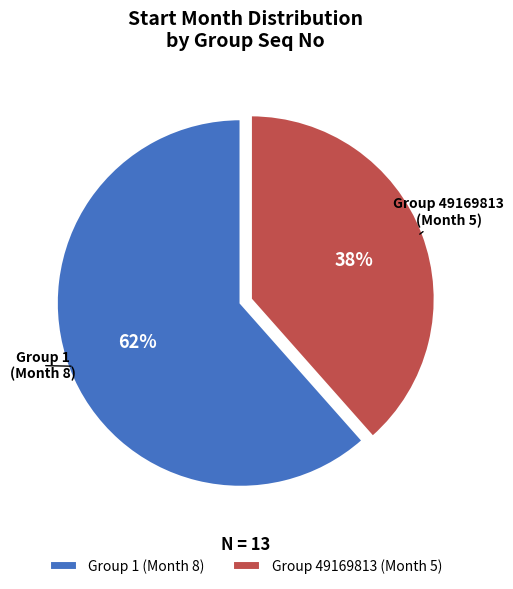

Is it true that Group 1 (Month 8) is 62% of the pie?

True